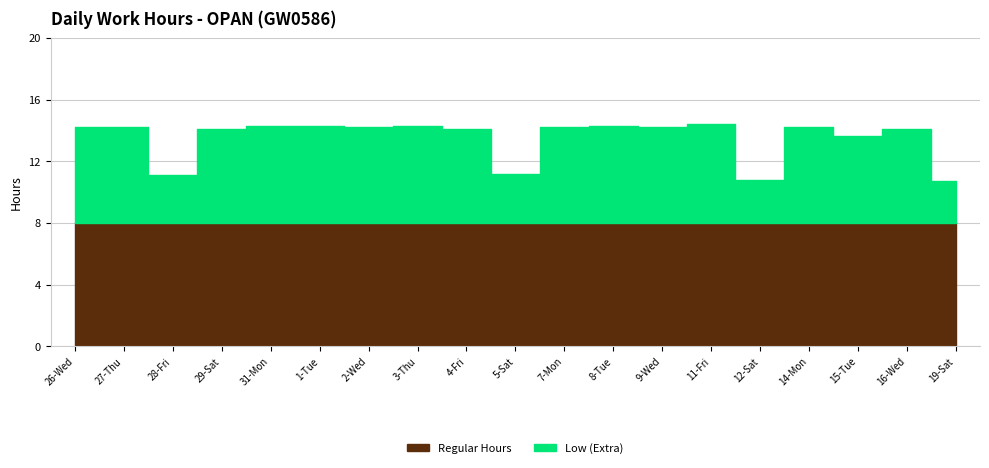

Which series changed the most between 26-Wed and 8-Tue?

Low